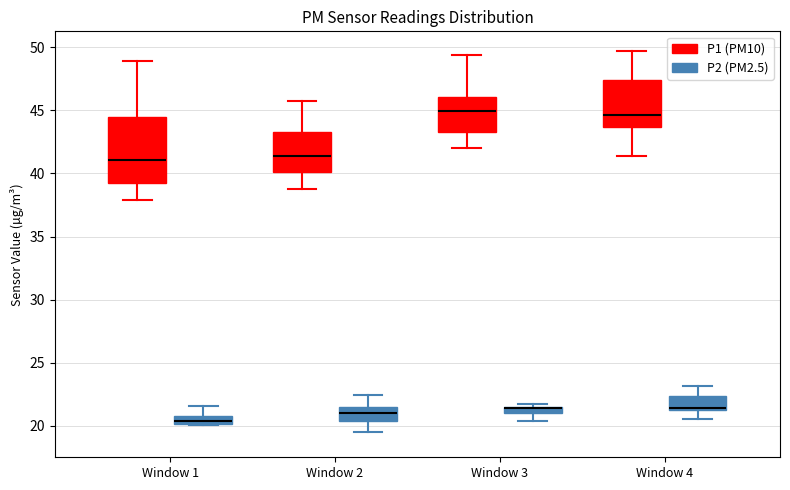

Which box is the tallest, from its lower edge to its upper edge?

Window 1 (P1 (PM10))